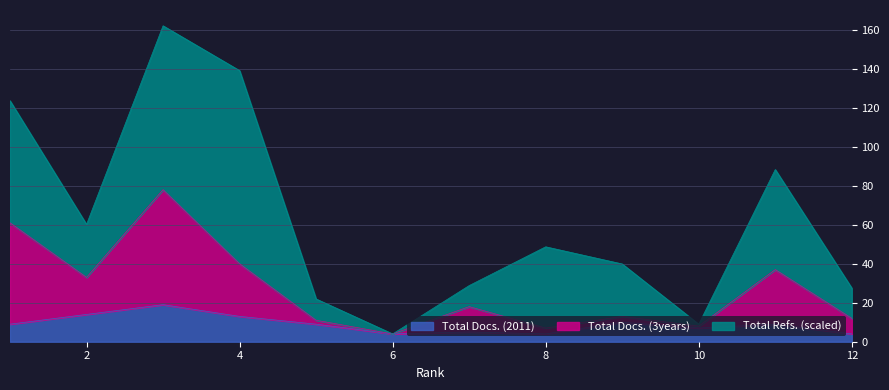

Does the chart have visible grid lines?

Yes